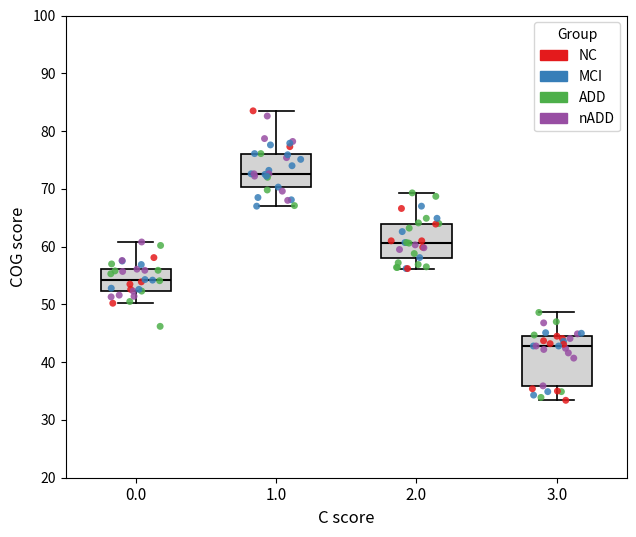

Comparing the boxes themselves (not the whiskers), which one is the tallest?

3.0